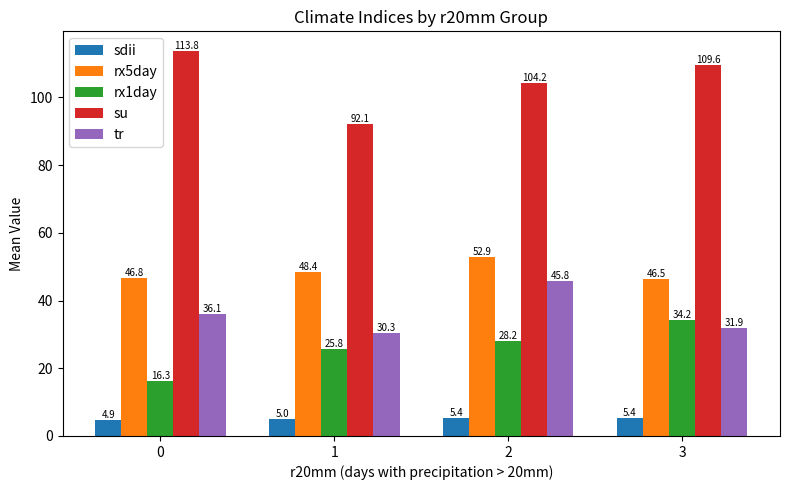

At 3, list the series in order from smallest to largest.

sdii, tr, rx1day, rx5day, su